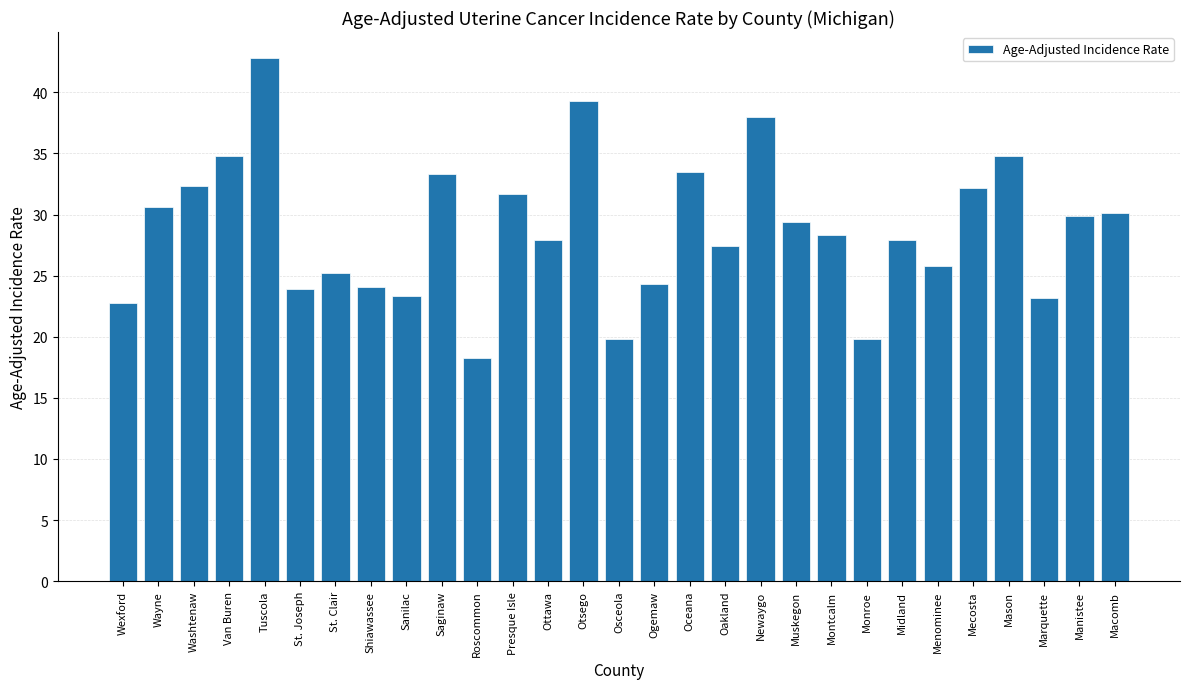

At which label does the data first exceed 28?

Wayne